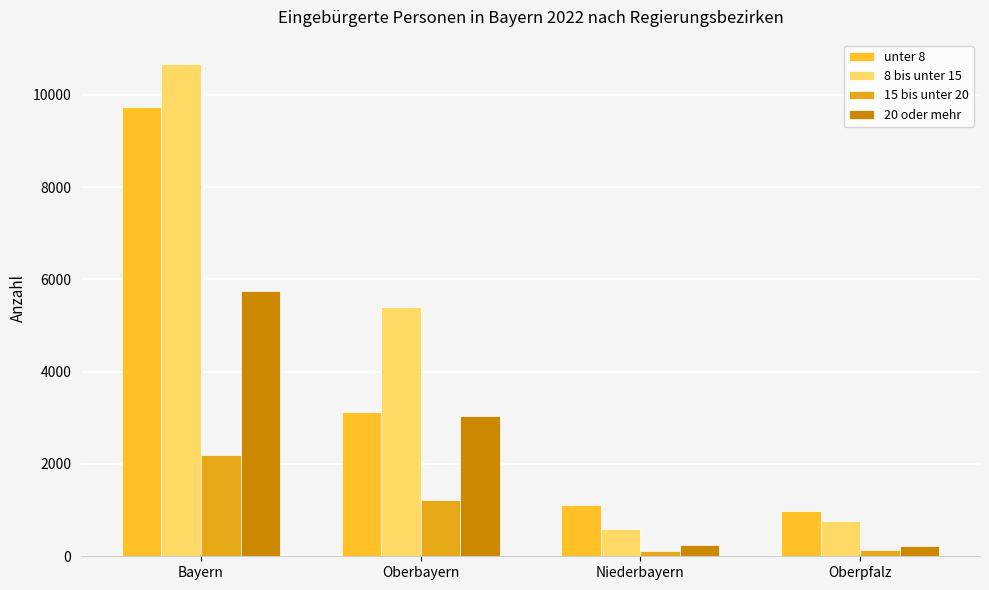

What is the label of the 2nd bar from the right?

Niederbayern